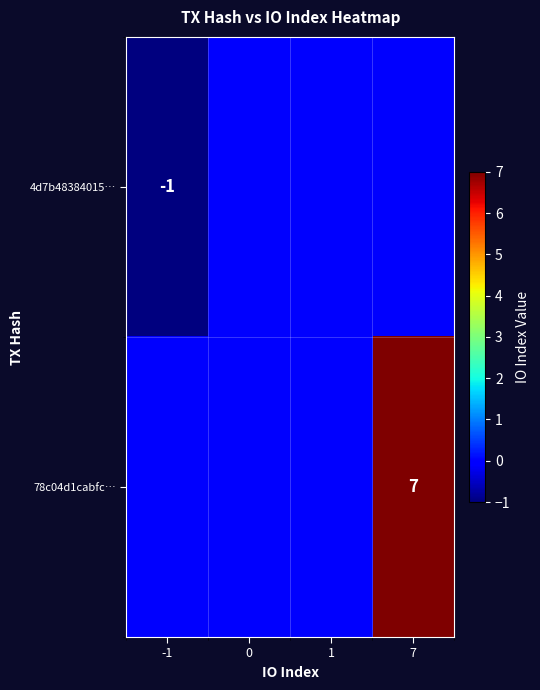

Count the 4d7b48384015… values in the range 0 to 1.

3